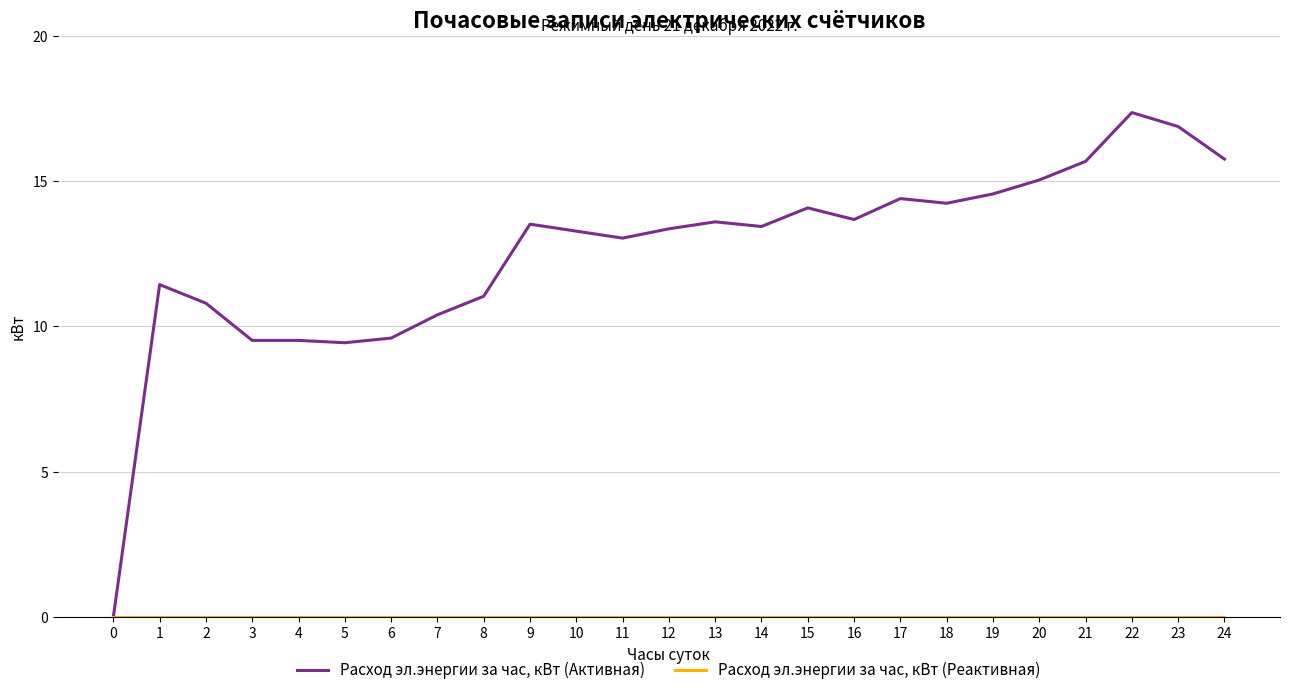

True or false: Расход эл.энергии за час, кВт (Активная) has more than 2 interior local peaks.

True